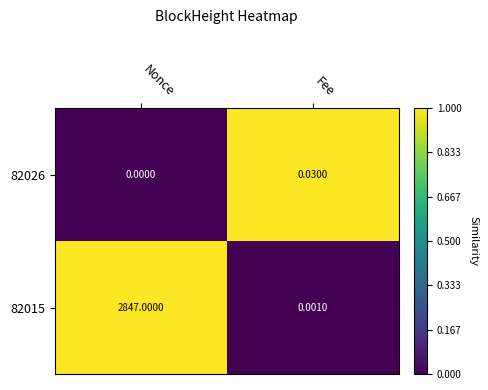

Count the number of categories in the chart.

2